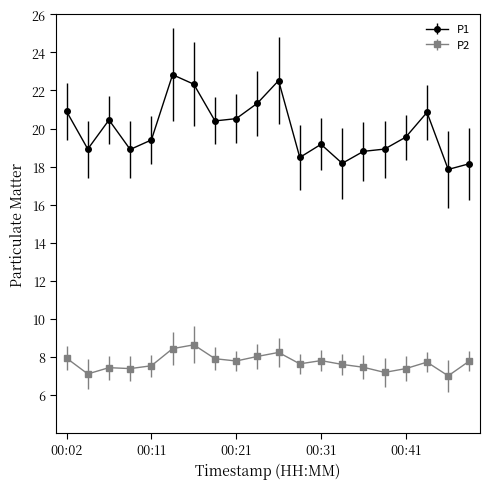

What is the average value of the P1 series?

19.9